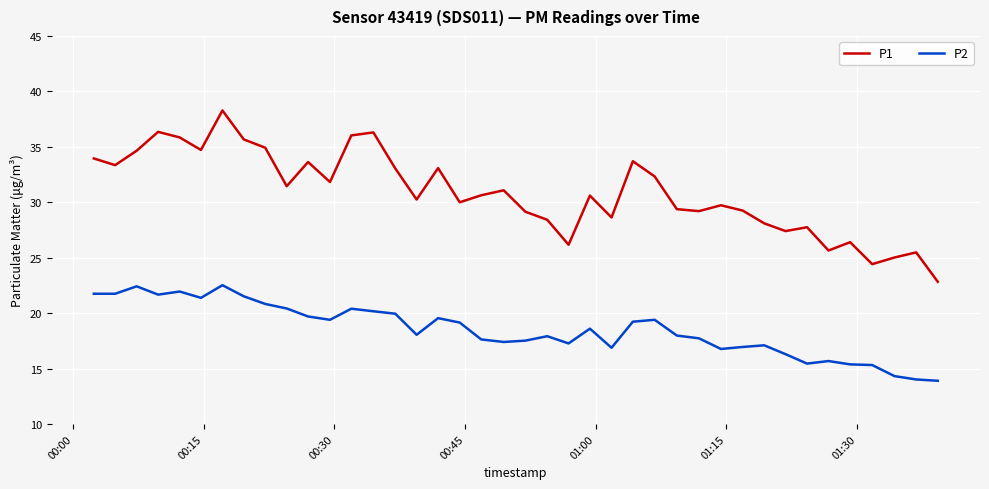

What is the difference between the maximum and minimum values in the P2 series?

8.6